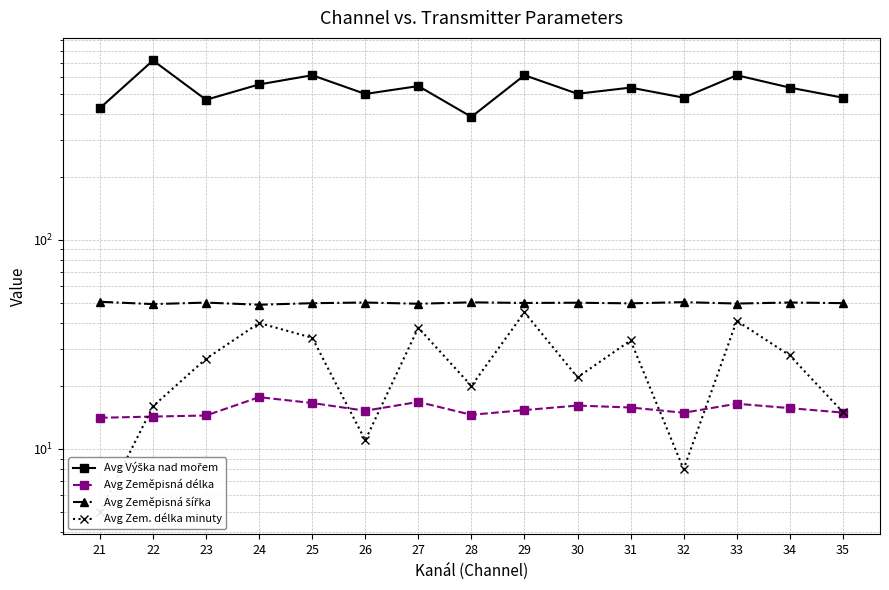

True or false: Avg Výška nad mořem and Avg Zem. délka minuty intersect in this chart.

False